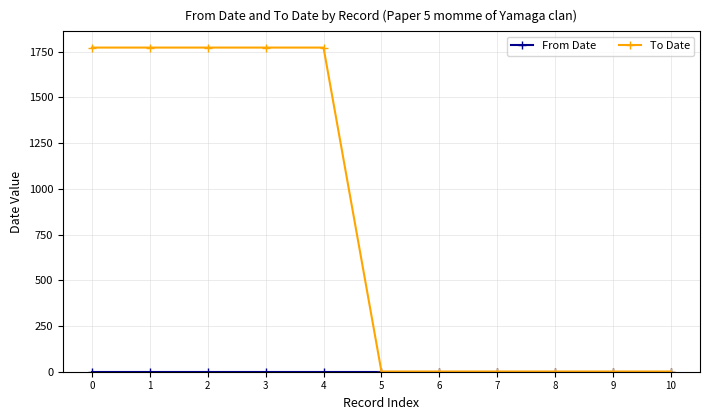

Is this an area chart (filled region under the line)?

No